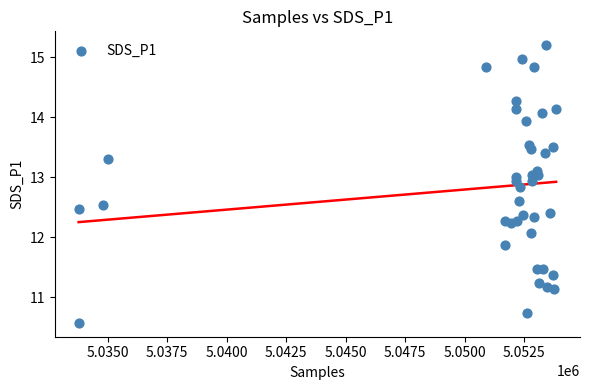

What is the range of Y values (max minus min)?

4.6